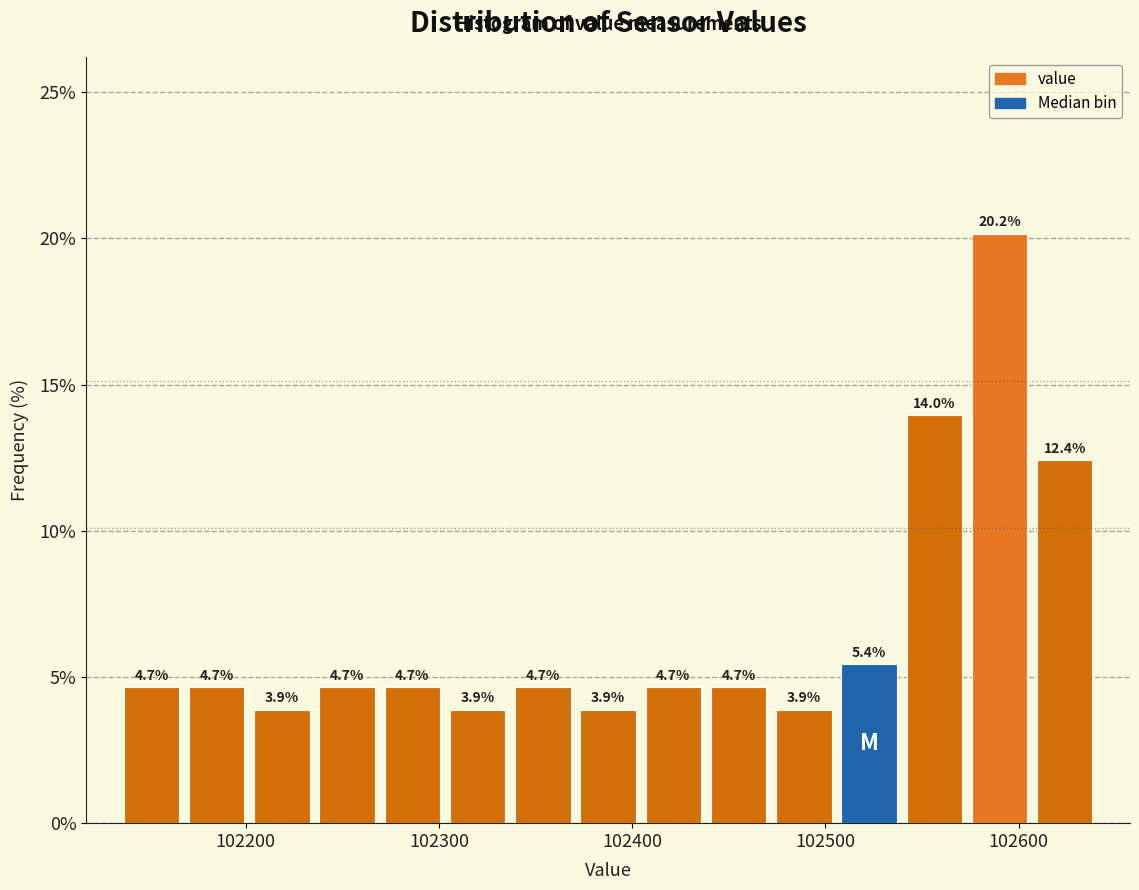

Read against the x-axis, roughly where is the centre of the tallest bar?

102590